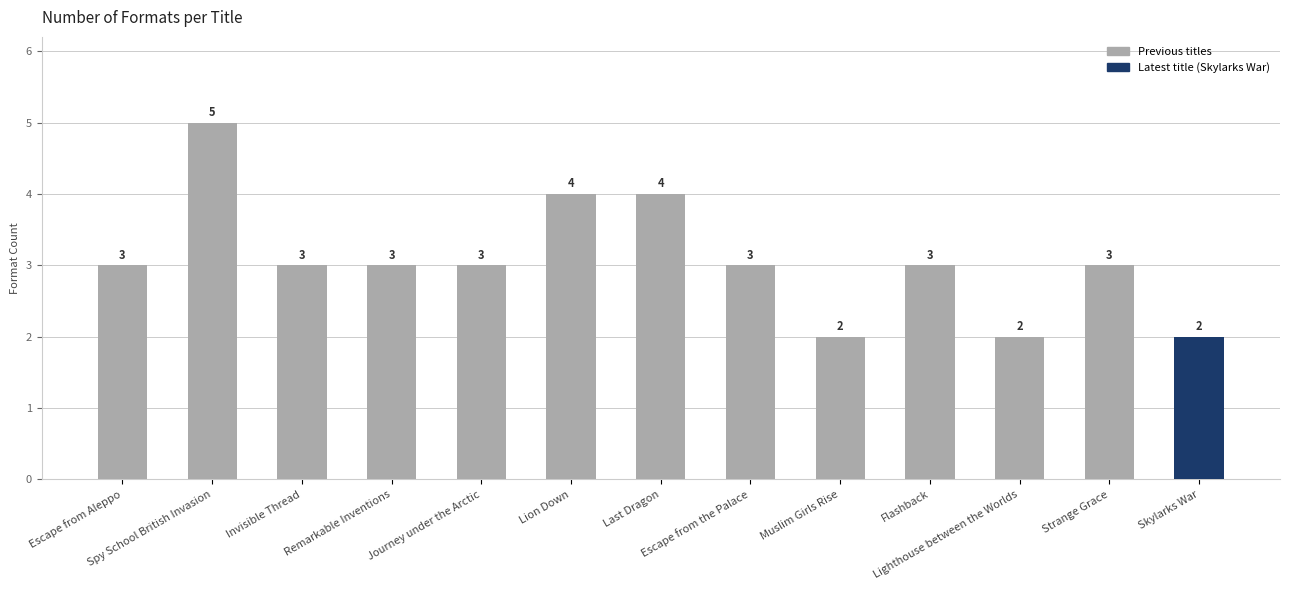

What is the ratio of the value at Lion Down to the value at Invisible Thread?

1.3